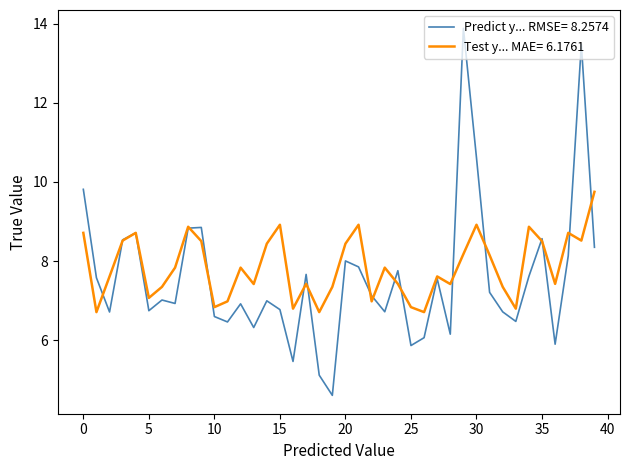

List the series in order of their peak value, lowest first.

Test y... MAE= 6.1761, Predict y... RMSE= 8.2574